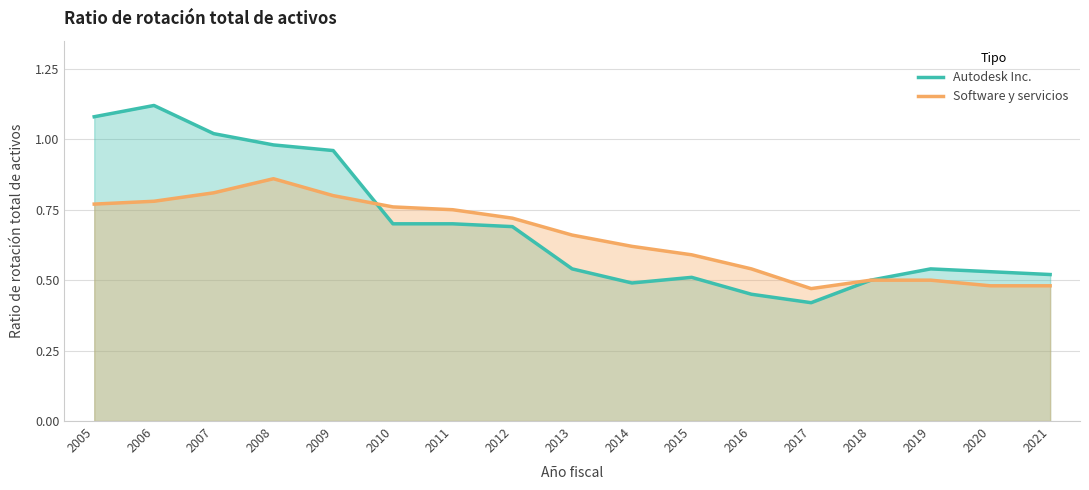

Reading right to left, transcribe all the data shown in this chart.

Autodesk Inc.: 0.5	0.5	0.5	0.5	0.4	0.5	0.5	0.5	0.5	0.7	0.7	0.7	1.0	1.0	1.0	1.1	1.1
Software y servicios: 0.5	0.5	0.5	0.5	0.5	0.5	0.6	0.6	0.7	0.7	0.8	0.8	0.8	0.9	0.8	0.8	0.8